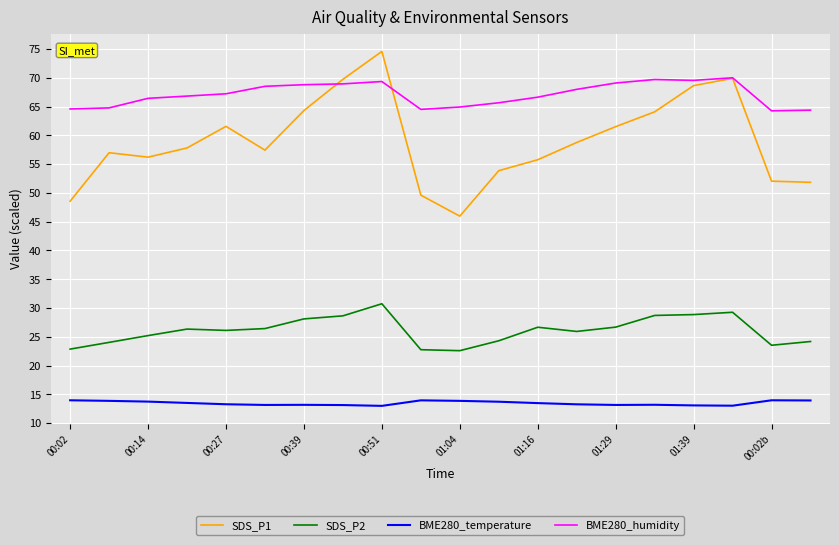

In BME280_humidity, how many points are lower than both neighbors (excluding endpoints)?

3